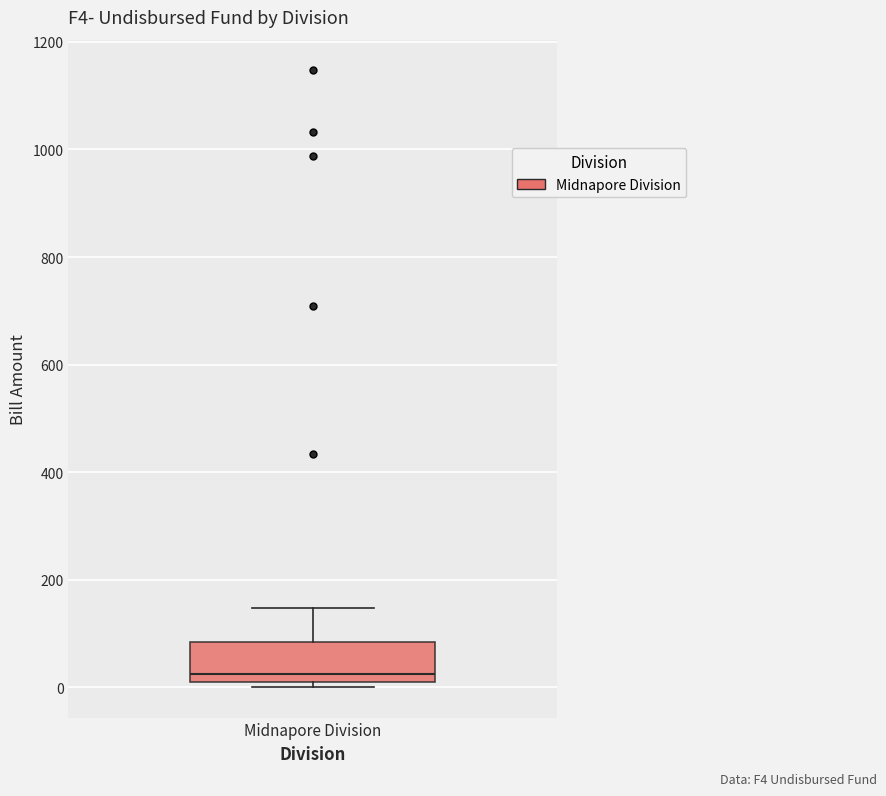

Where is the upper edge of the box for Midnapore Division on the y-axis? The values are not printed on the chart, so give them approximately, as read against the axis.

80